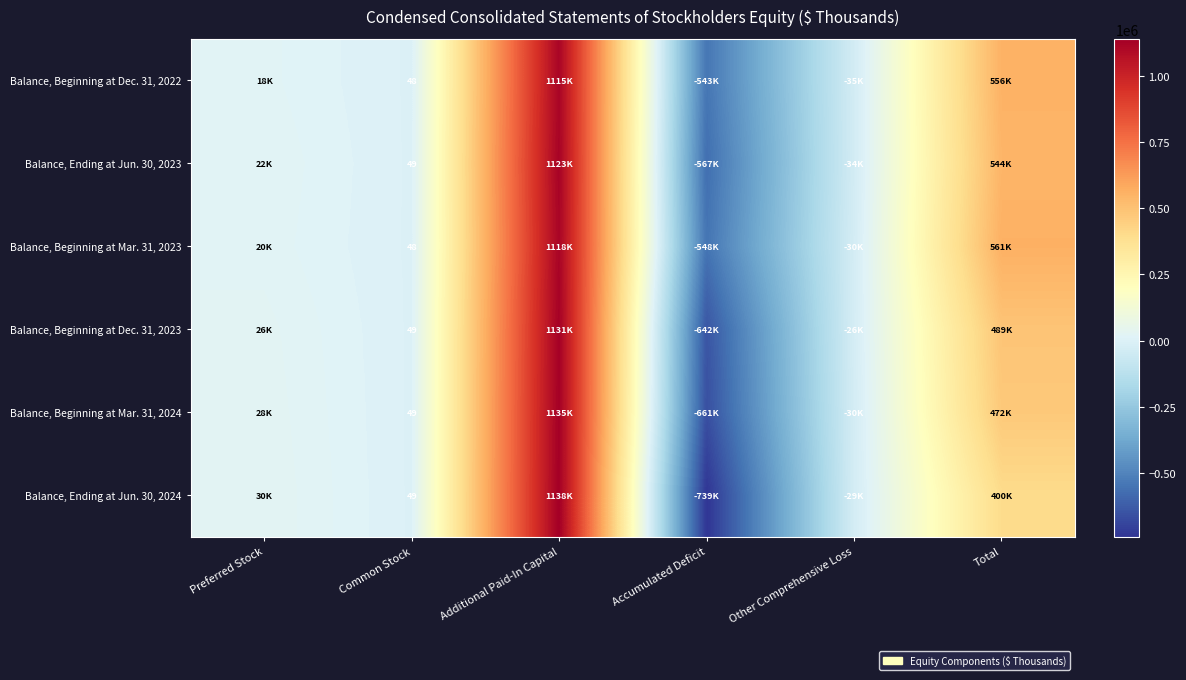

The Balance, Beginning at Mar. 31, 2023 series shows 70 at Common Stock. True or false?

False